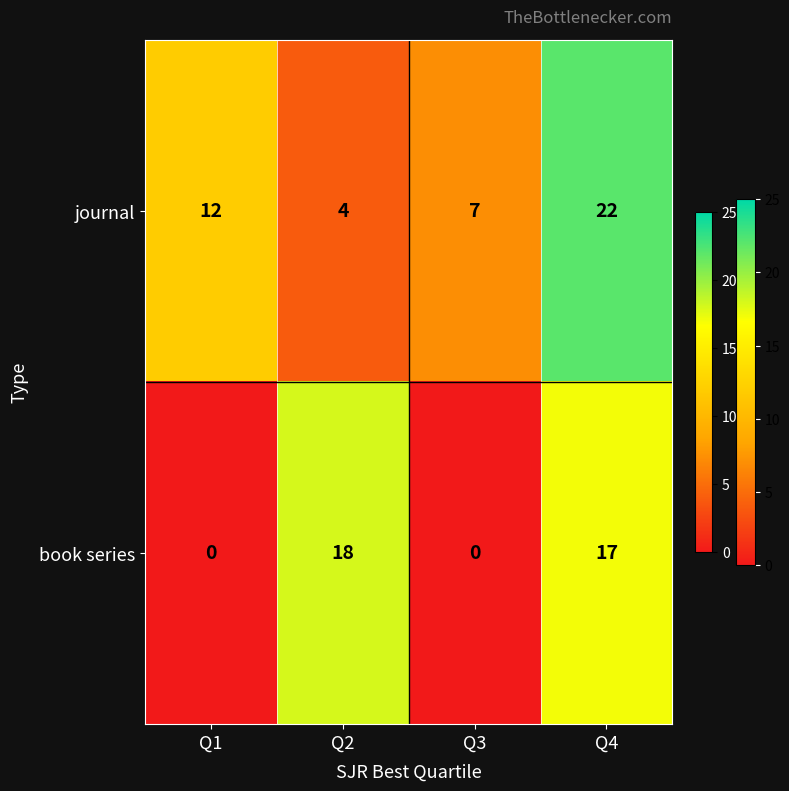

At Q2, list the series in order from smallest to largest.

journal, book series